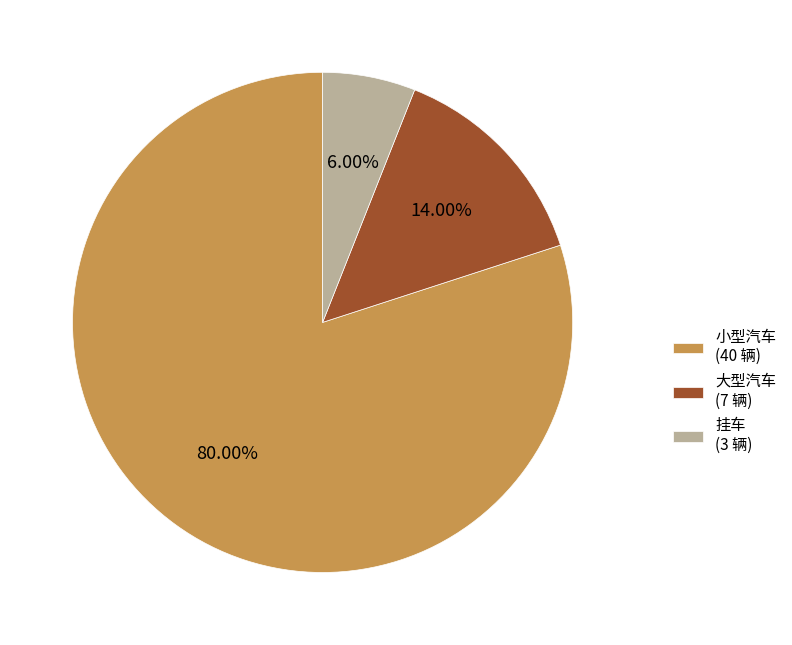

Which category has the smallest portion of the pie?

挂车